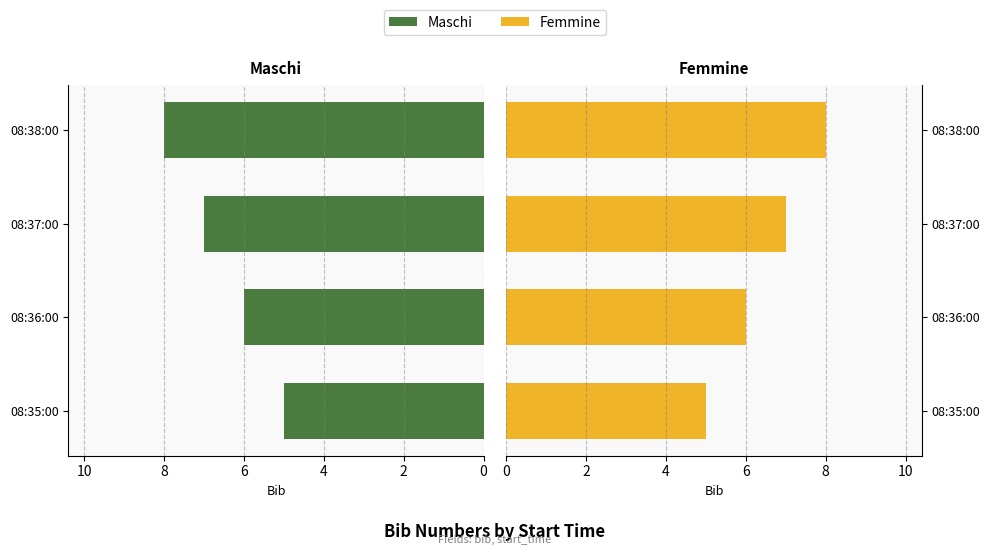

How many values in the Maschi series exceed 7?

1